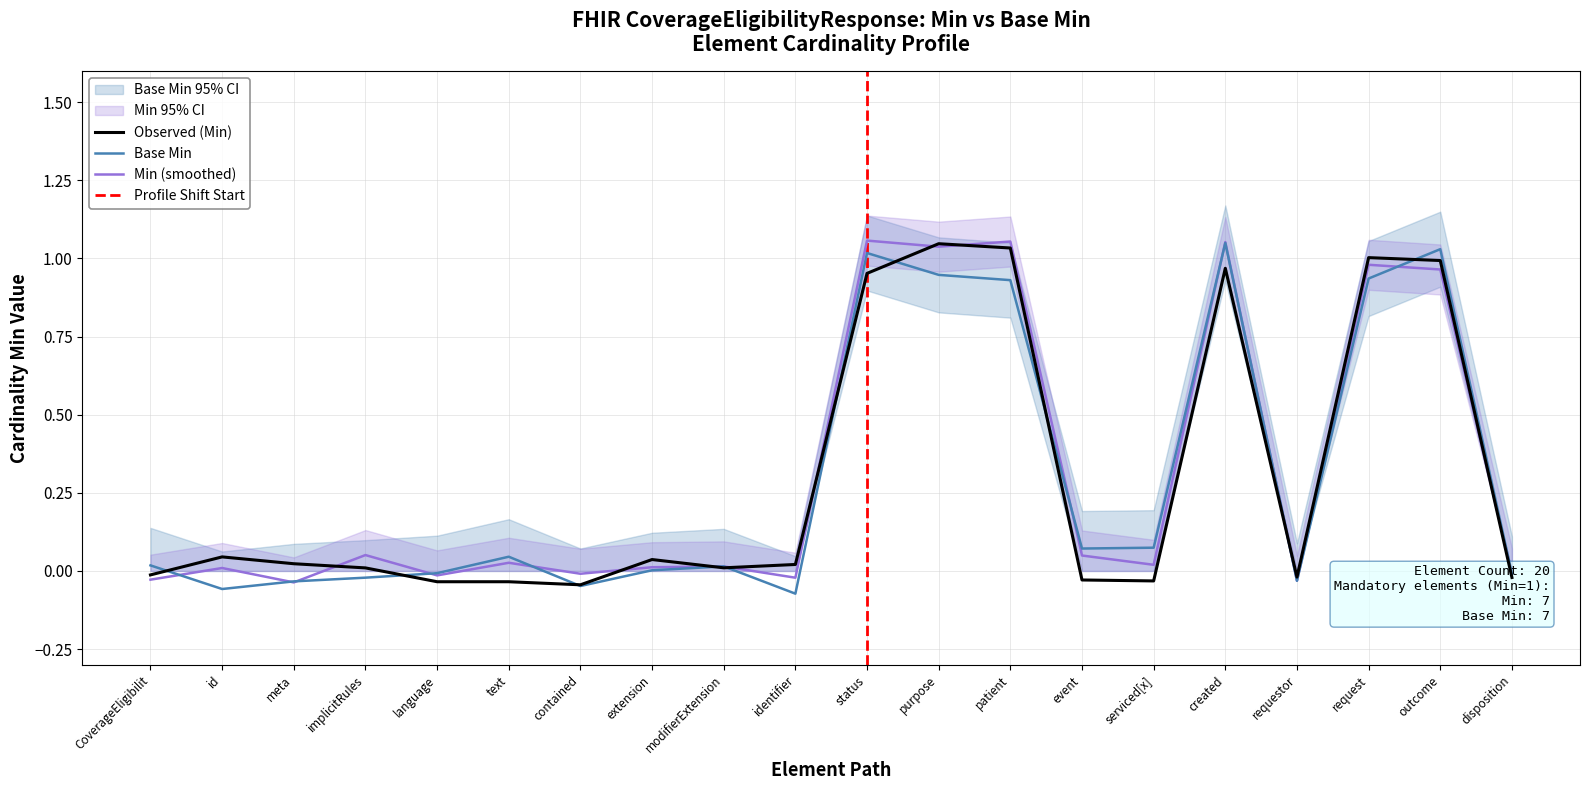

How many data points does each series have?

20